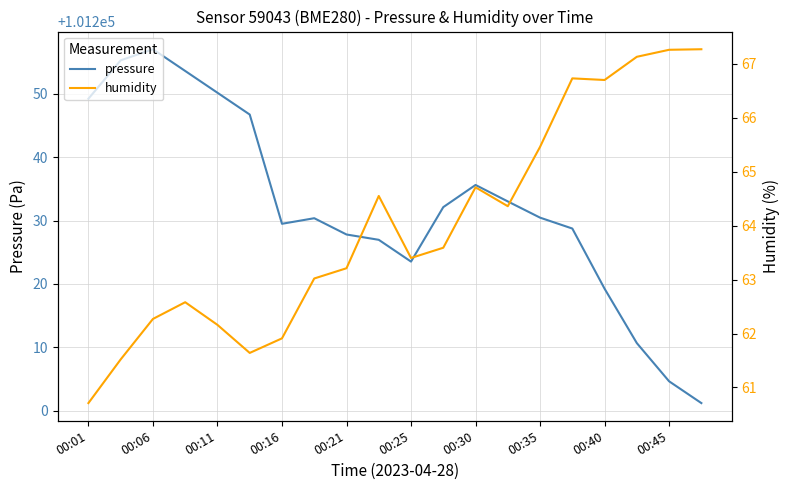

How many values in the humidity series are below 63?

7